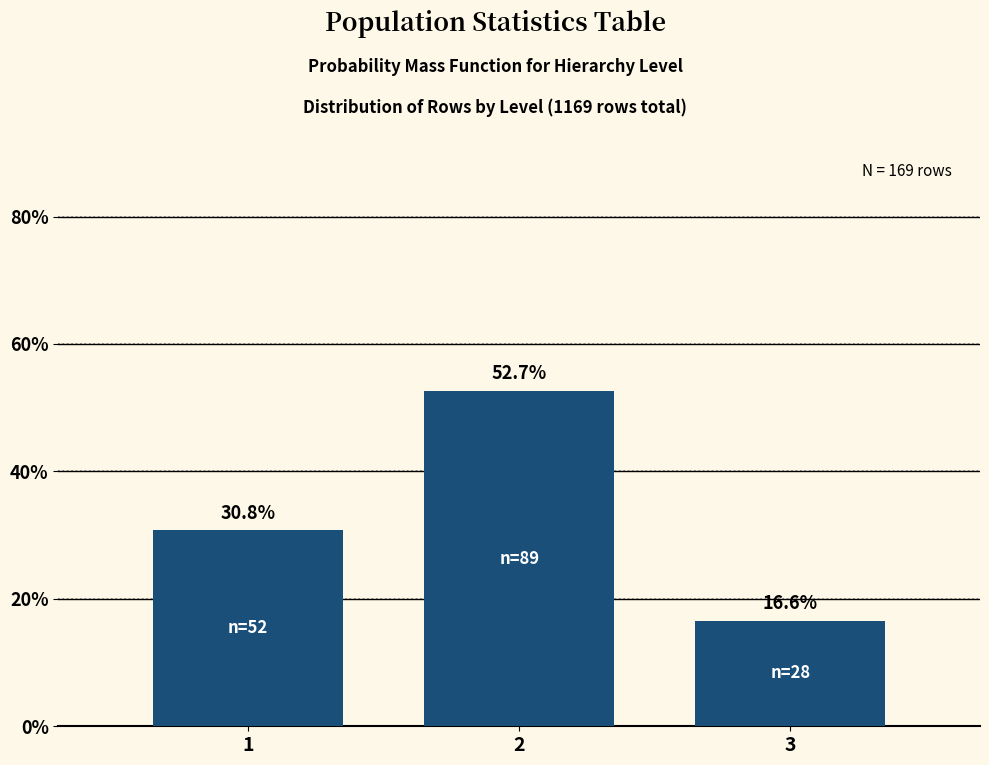

Reading right to left, transcribe all the data shown in this chart.

3=16.6	2=52.7	1=30.8